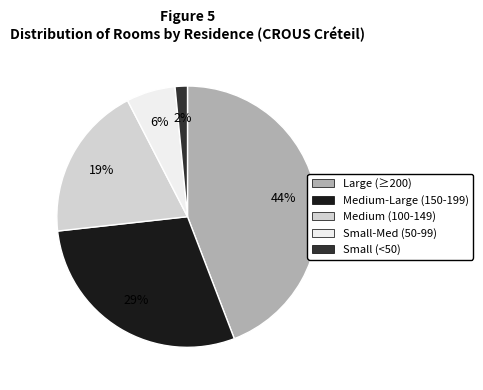

Does any single category account for the majority?

No